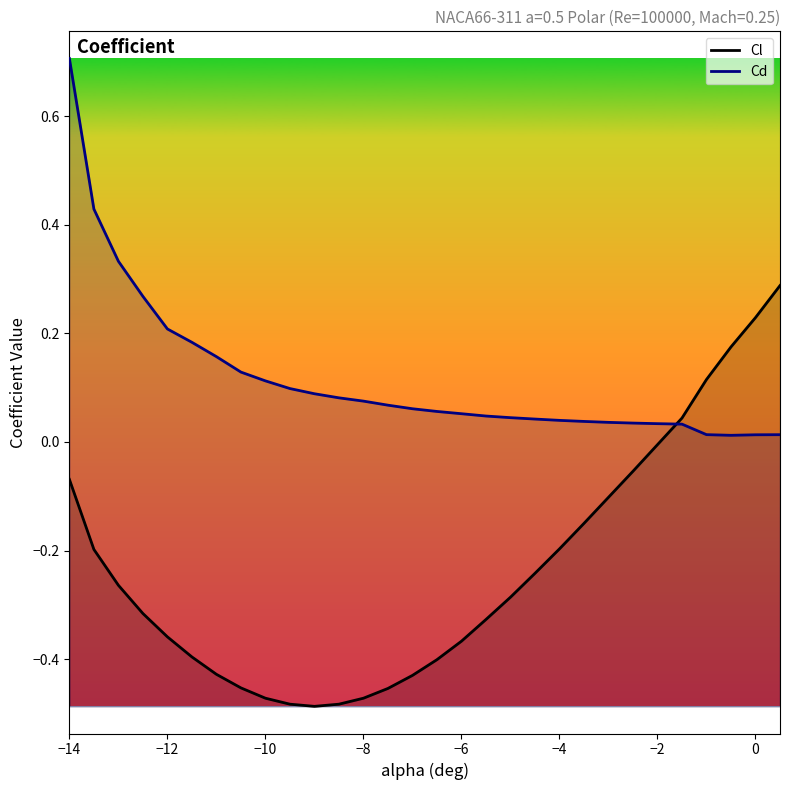

At −8, list the series in order from smallest to largest.

Cl, Cd